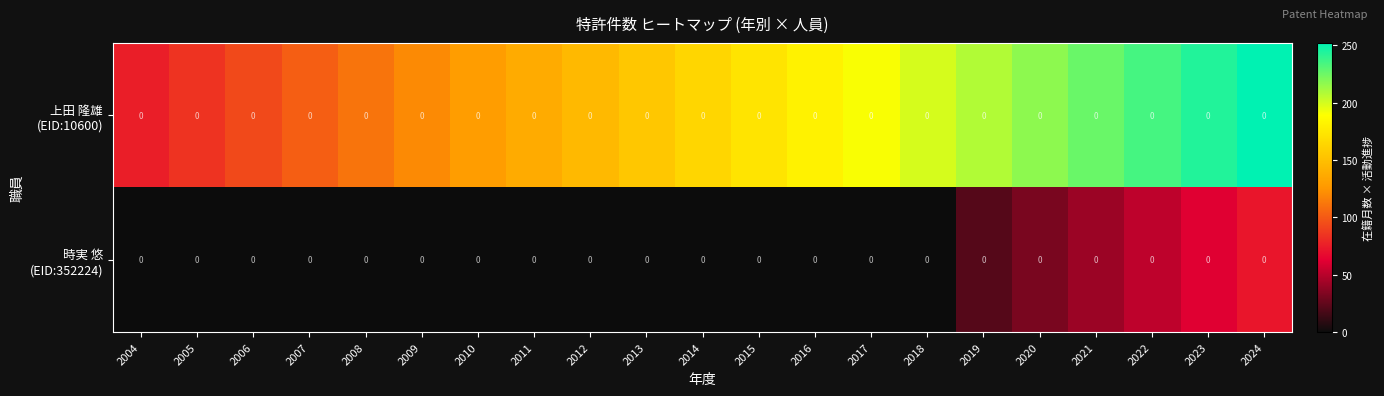

What is the average value of the 上田 隆雄 (EID:10600) series?

163.8